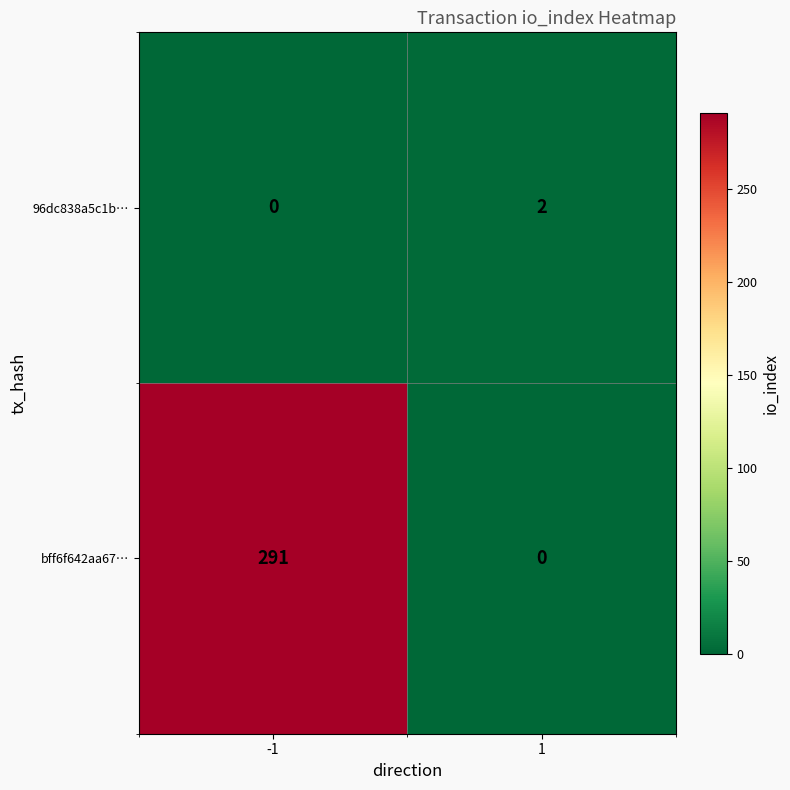

Rank the series by their average value, from highest to lowest.

bff6f642aa67…, 96dc838a5c1b…